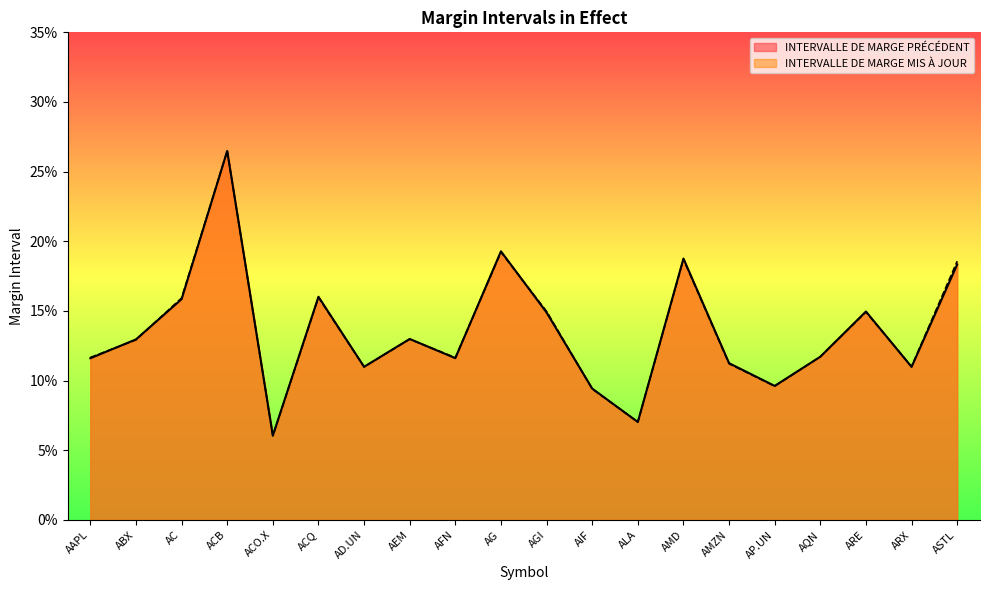

Where do INTERVALLE DE MARGE MIS À JOUR and INTERVALLE DE MARGE PRÉCÉDENT first cross each other?

AAPL and ABX